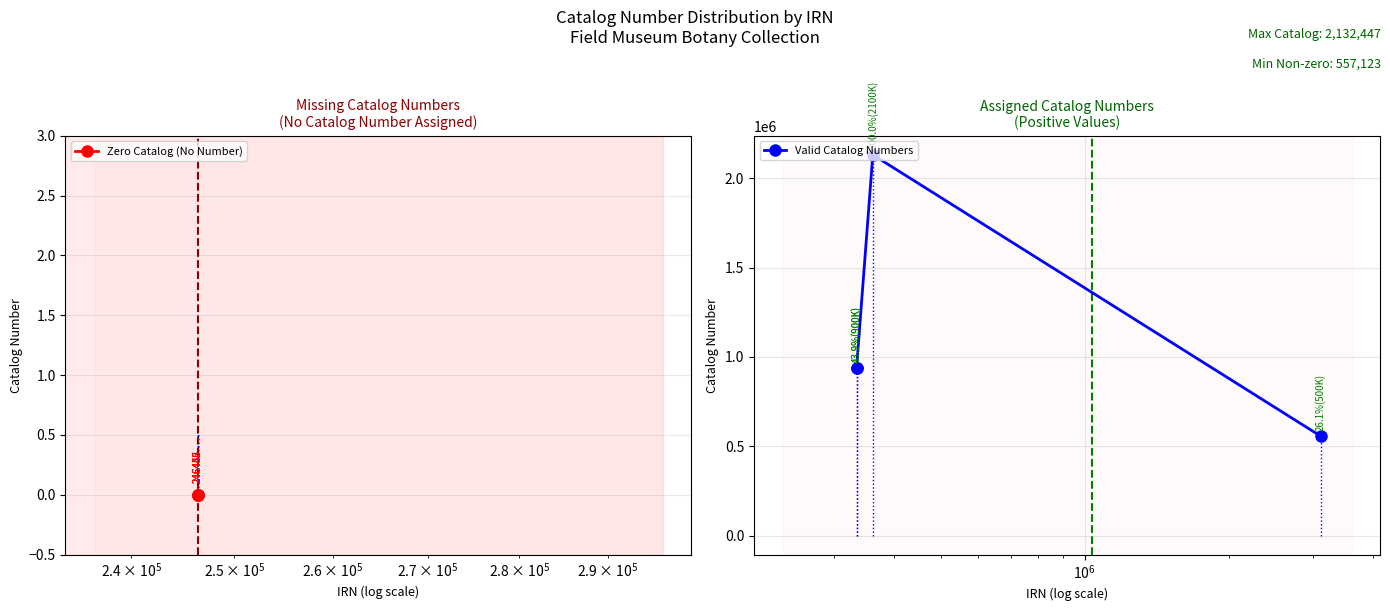

How many series are shown in this chart?

2